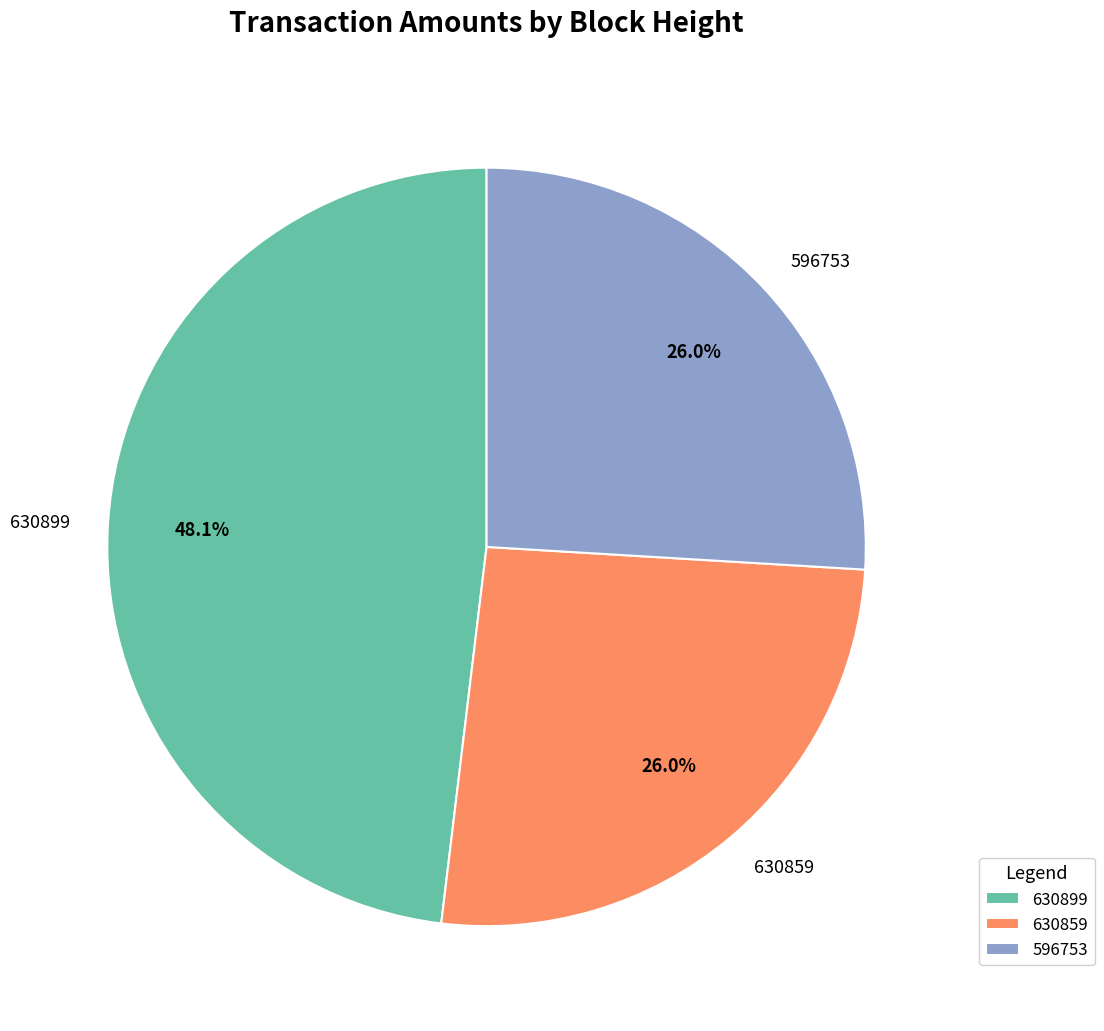

Combined, do 630899 and 630859 account for over 50%?

Yes